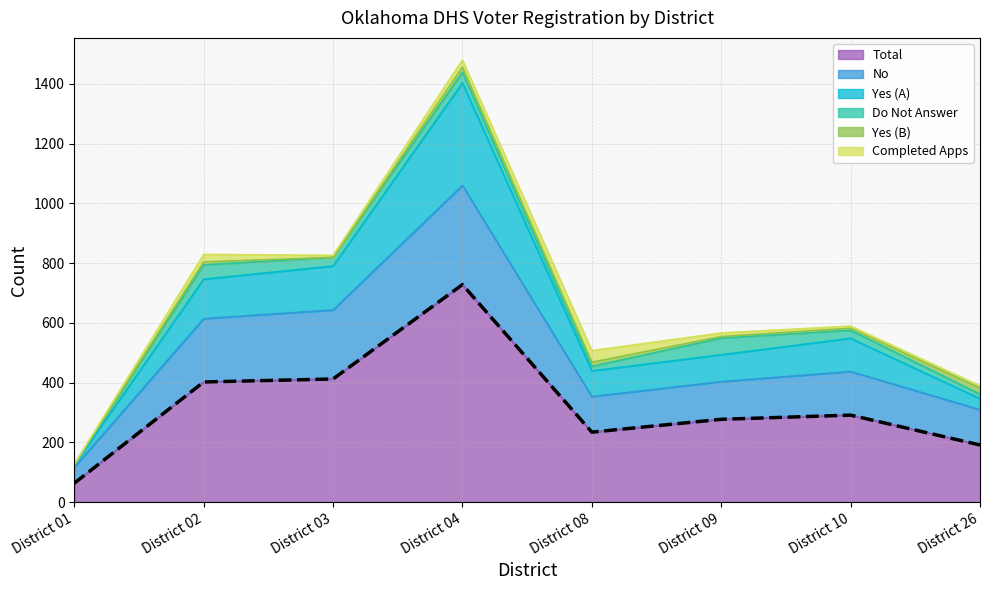

At which category is the sum across all series the highest?

District 04